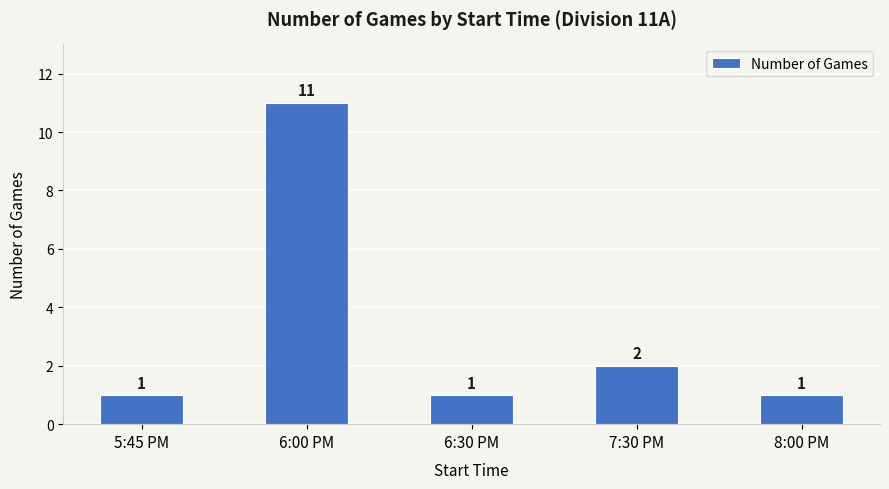

What position from the right is 8:00 PM?

1